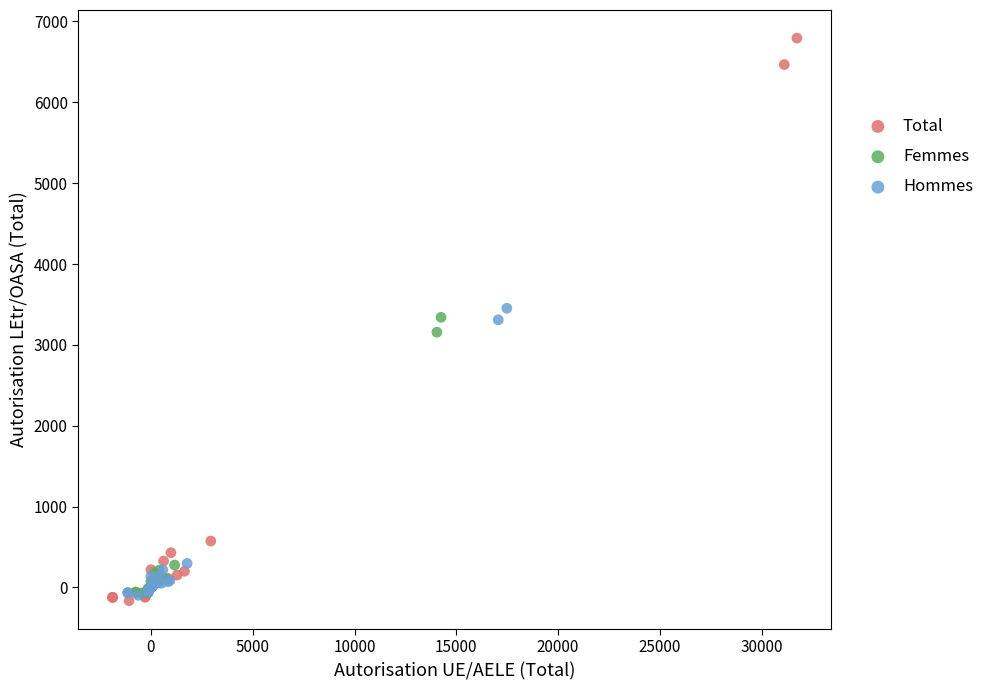

Which series reaches the maximum Y coordinate?

Total